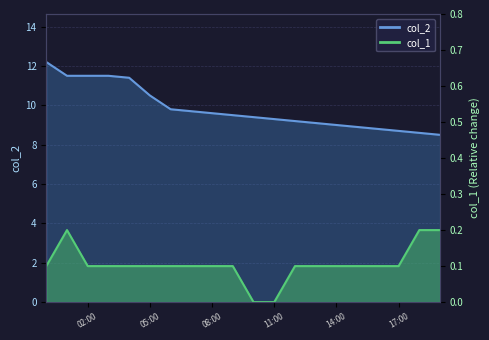

What is the spread (max minus min) of values at 17:00?

8.6